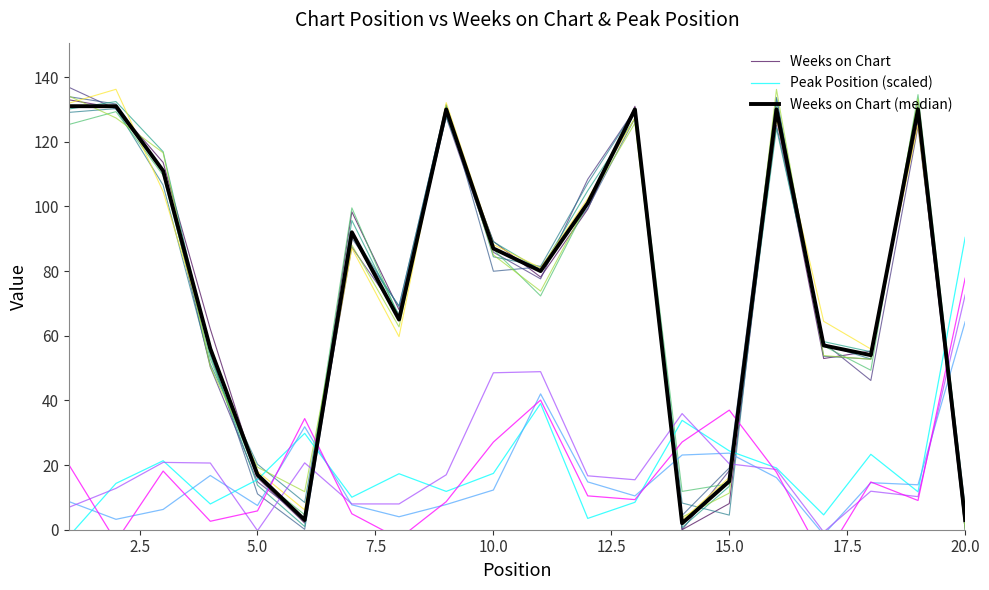

What are all the series names shown in the legend?

Weeks on Chart, Peak Position (scaled), Weeks on Chart (median)